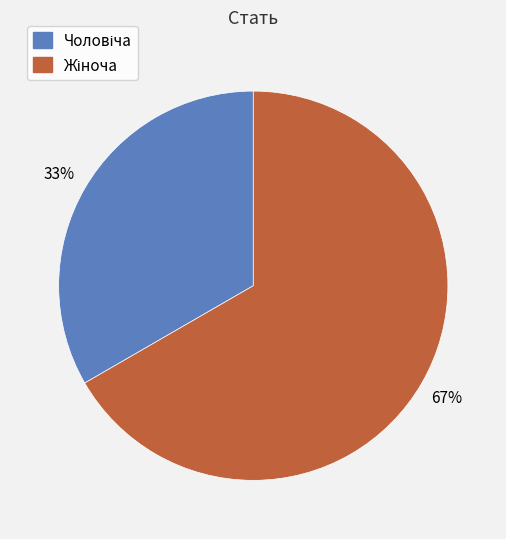

Count the number of slices in the pie.

2